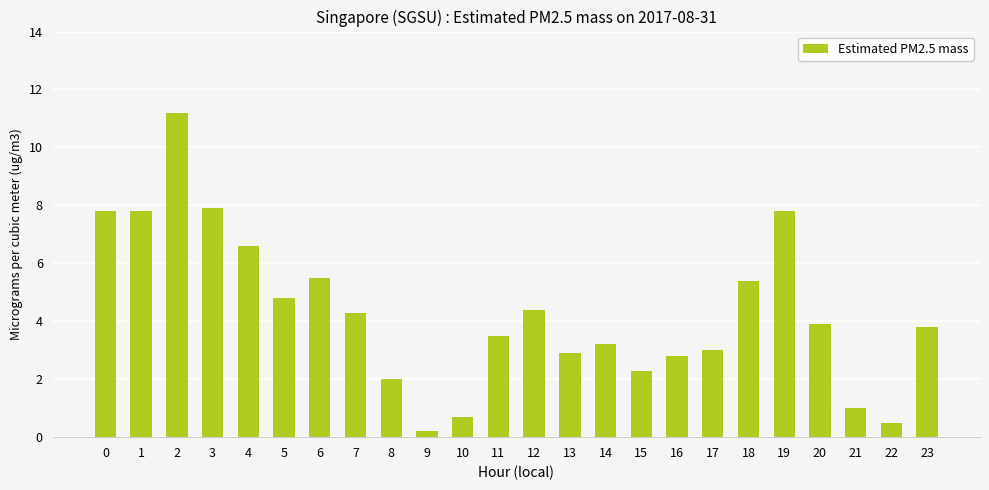

What is the minimum value shown in the chart?

0.2